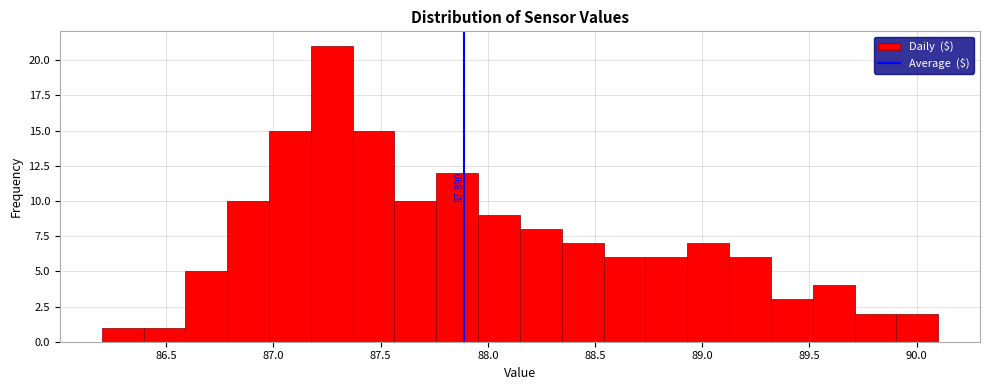

Around what value on the x-axis is the tallest bar? Give the approximate position of its centre, as read against the axis.

87.25